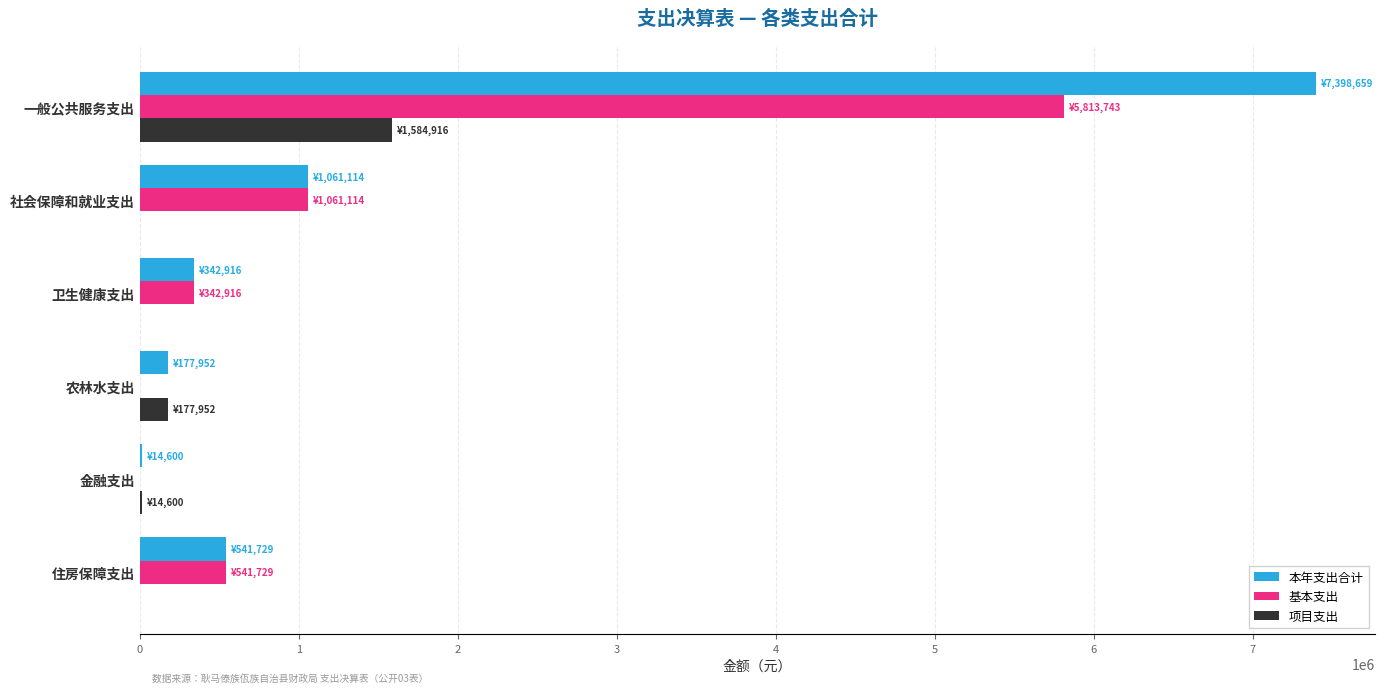

Between 一般公共服务支出 and 住房保障支出, which series saw the biggest shift?

本年支出合计